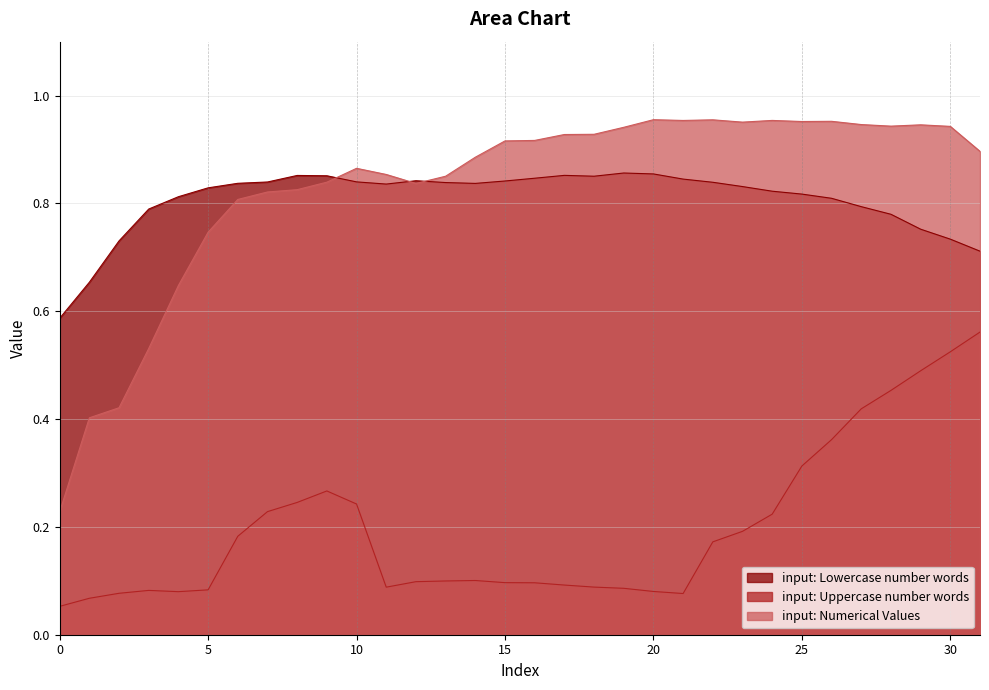

Which series has the largest range (max minus min)?

input: Numerical Values